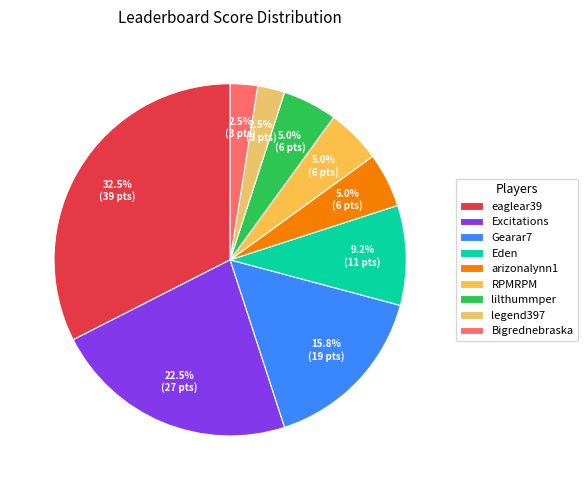

How many segments does this pie chart have?

9